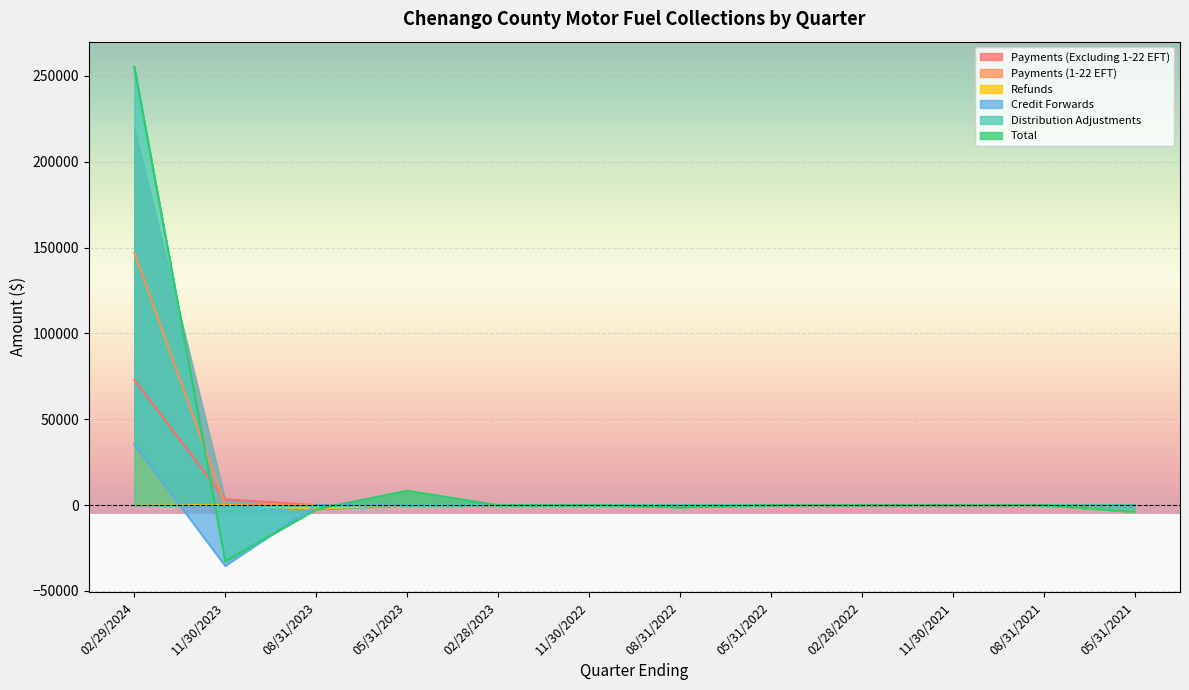

The Payments (1-22 EFT) series shows 0.0 at 11/30/2022. True or false?

True